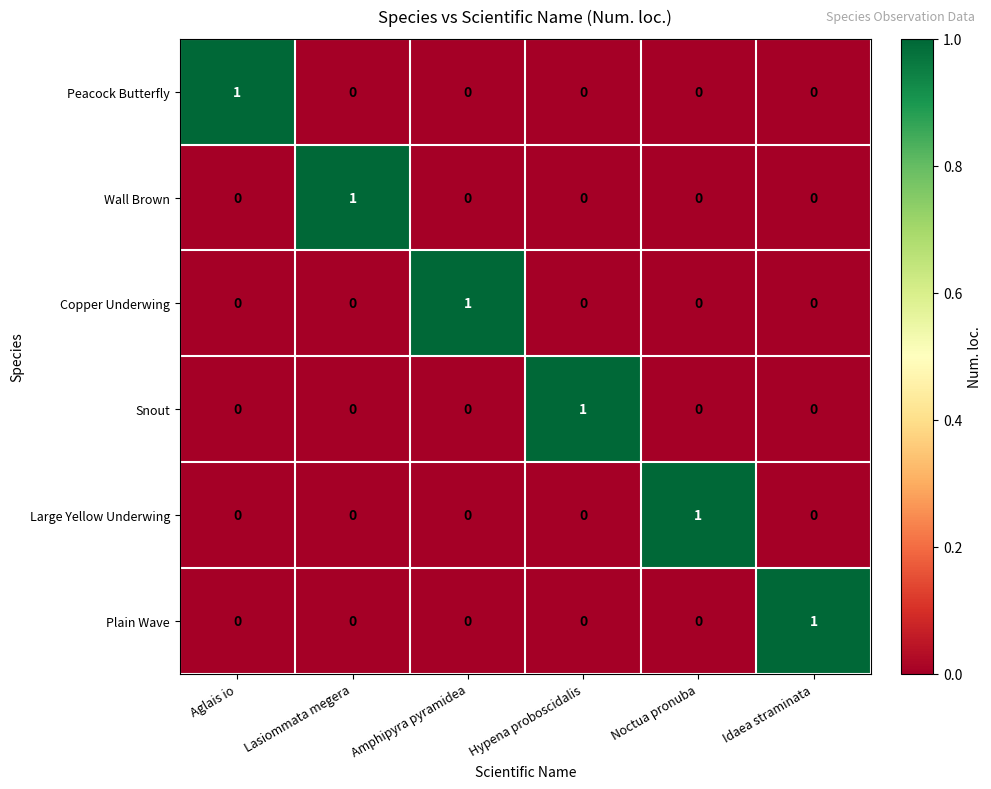

How many series are shown in this chart?

6